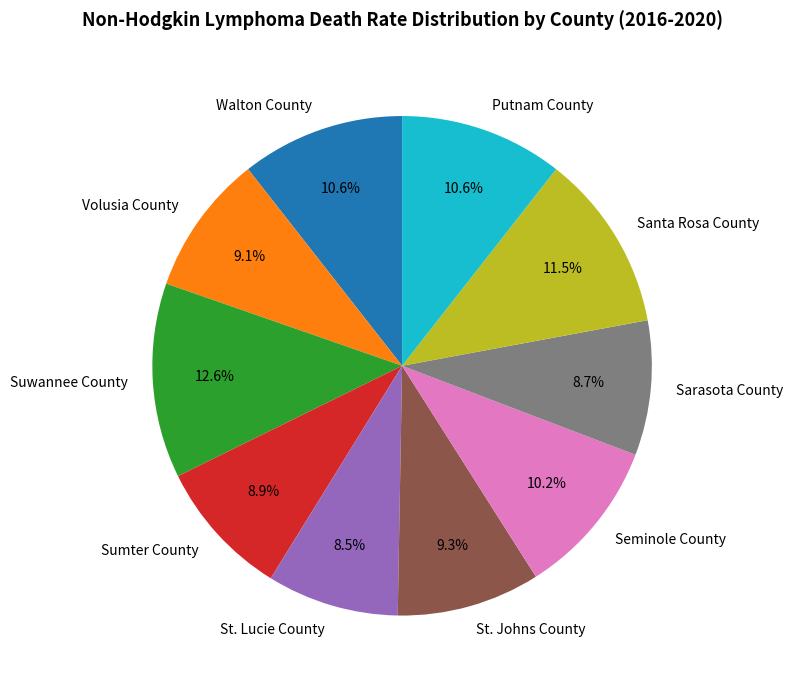

Which slice is the largest?

Suwannee County